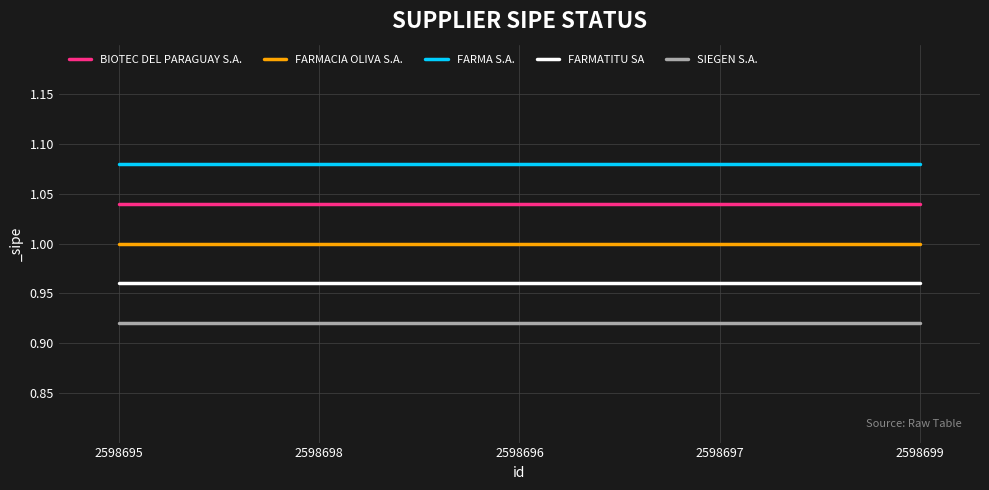

True or false: FARMACIA OLIVA S.A. and FARMATITU SA intersect in this chart.

False